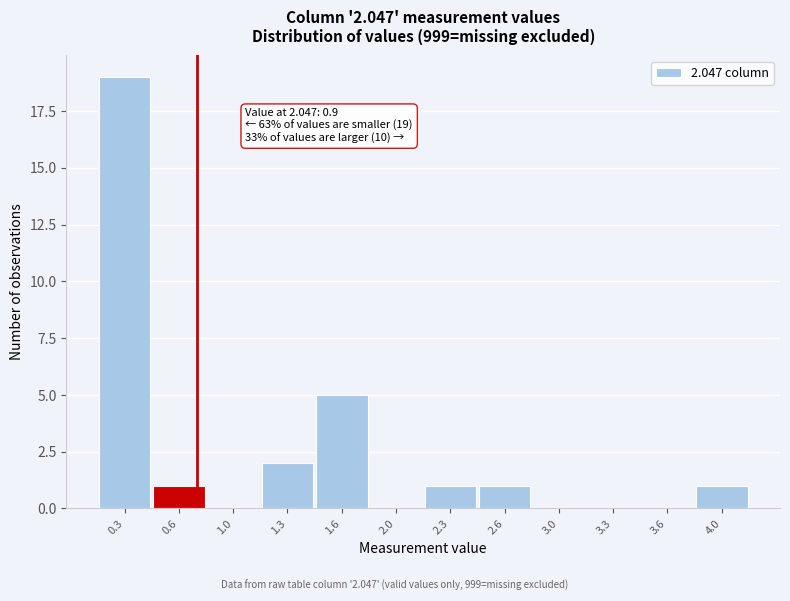

Reading left to right, transcribe all the data shown in this chart.

0.3=19	0.6=1	1.0=0	1.3=2	1.6=5	2.0=0	2.3=1	2.6=1	3.0=0	3.3=0	3.6=0	4.0=1